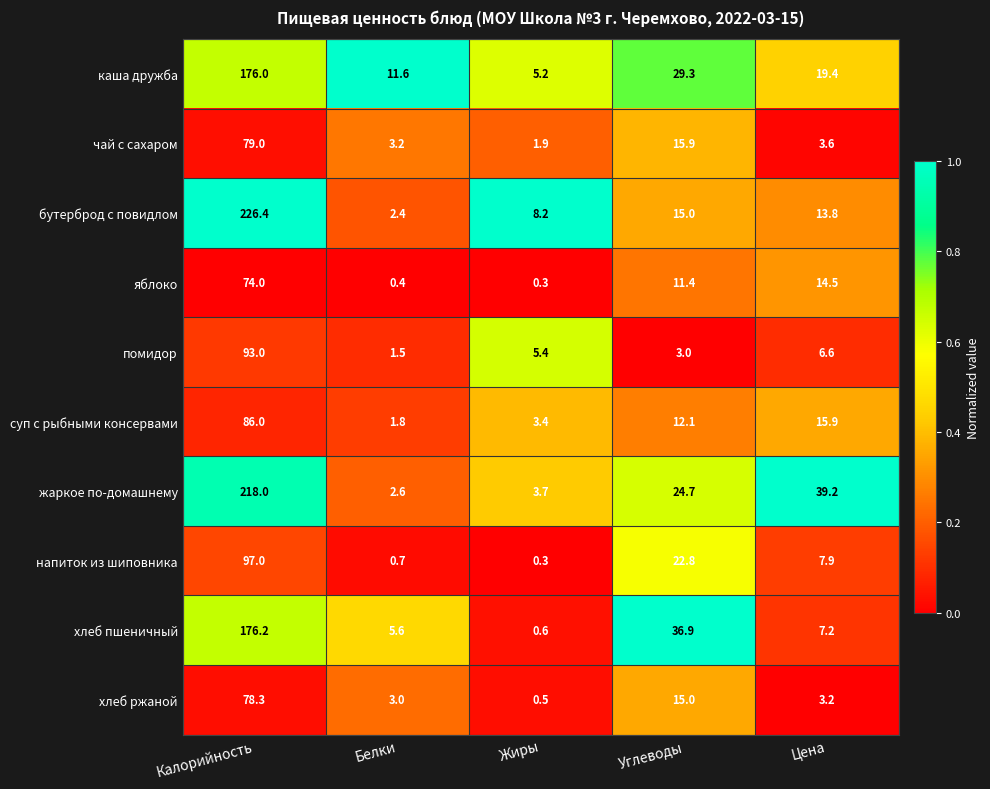

How many categories are shown in the chart?

5